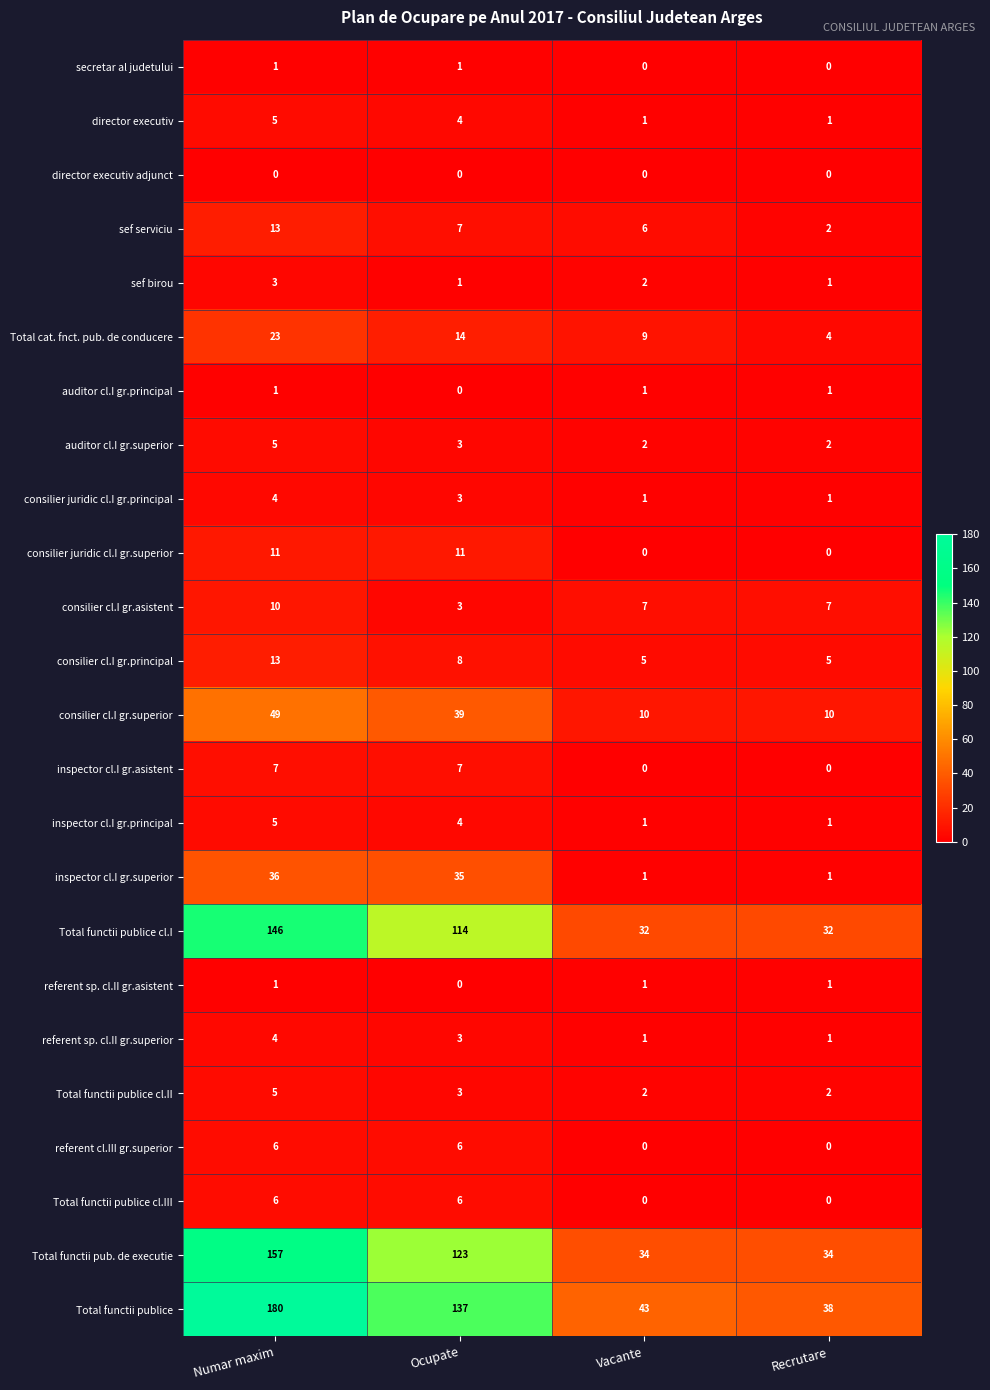

Which category has the highest value across all series?

Numar maxim